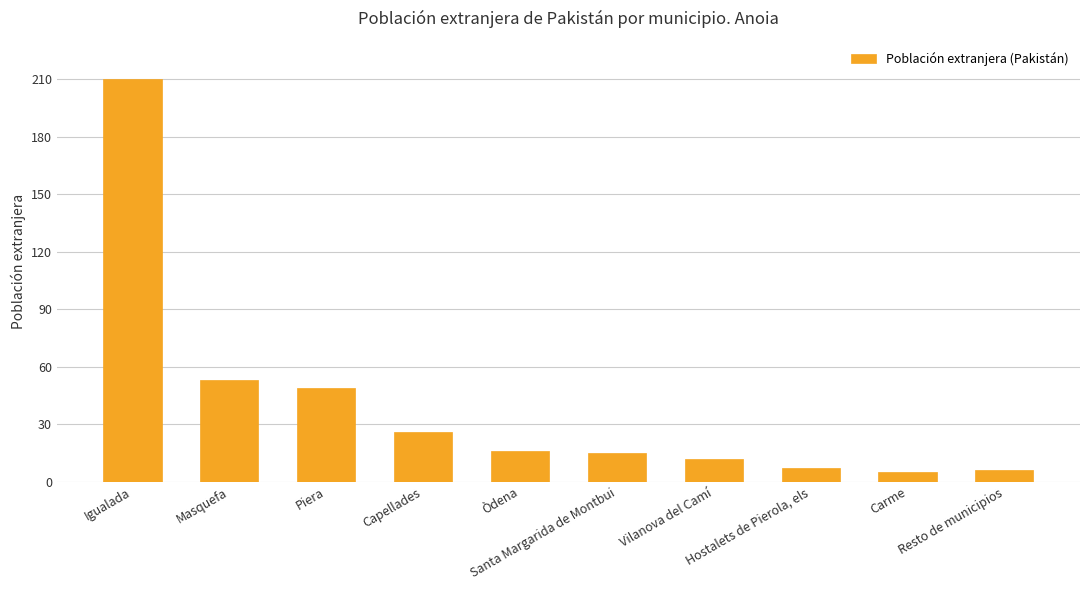

What is the minimum value shown in the chart?

5